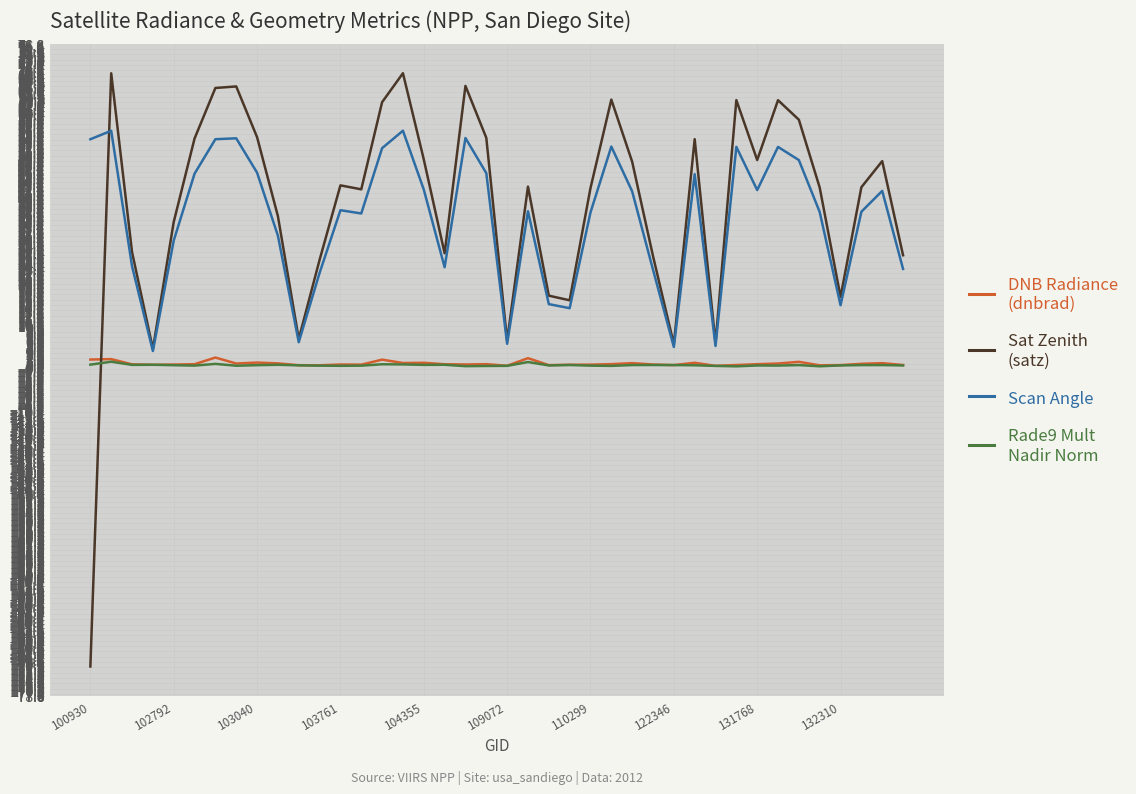

What is the minimum value shown in the chart?

-71.0